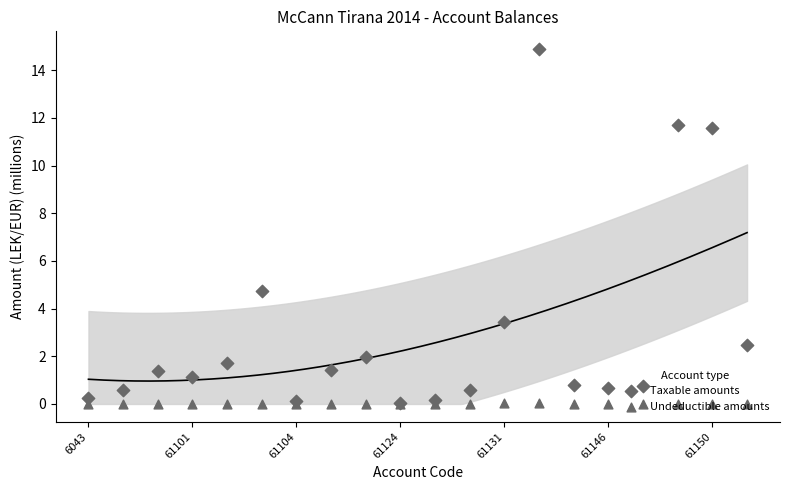

Which series has the largest Y range (max minus min)?

Taxable amounts